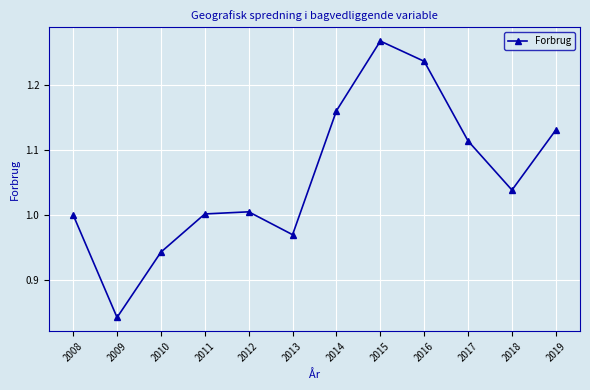

What is the sum of all values?

12.7